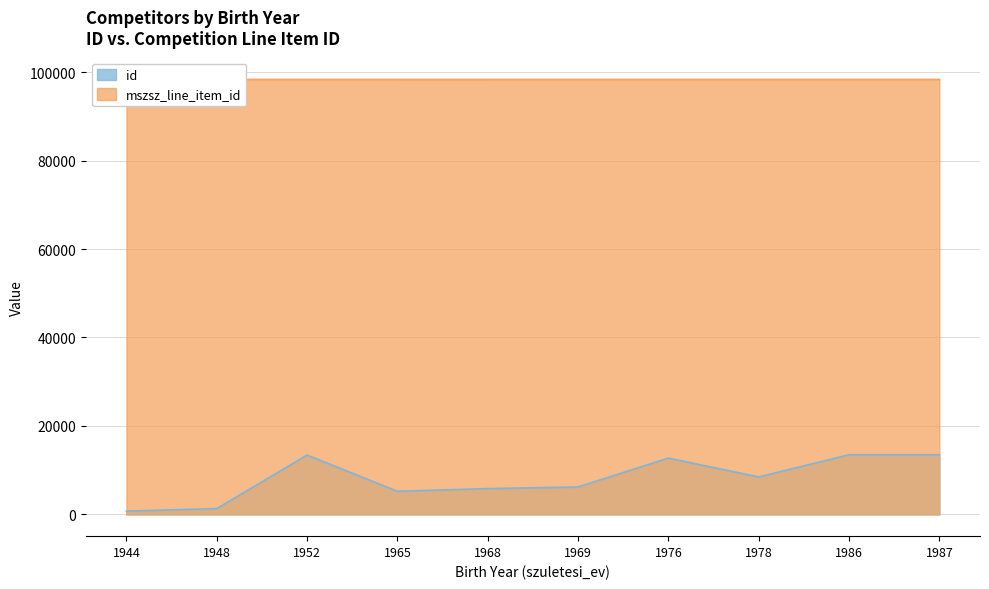

True or false: mszsz_line_item_id and id cross at least once.

False